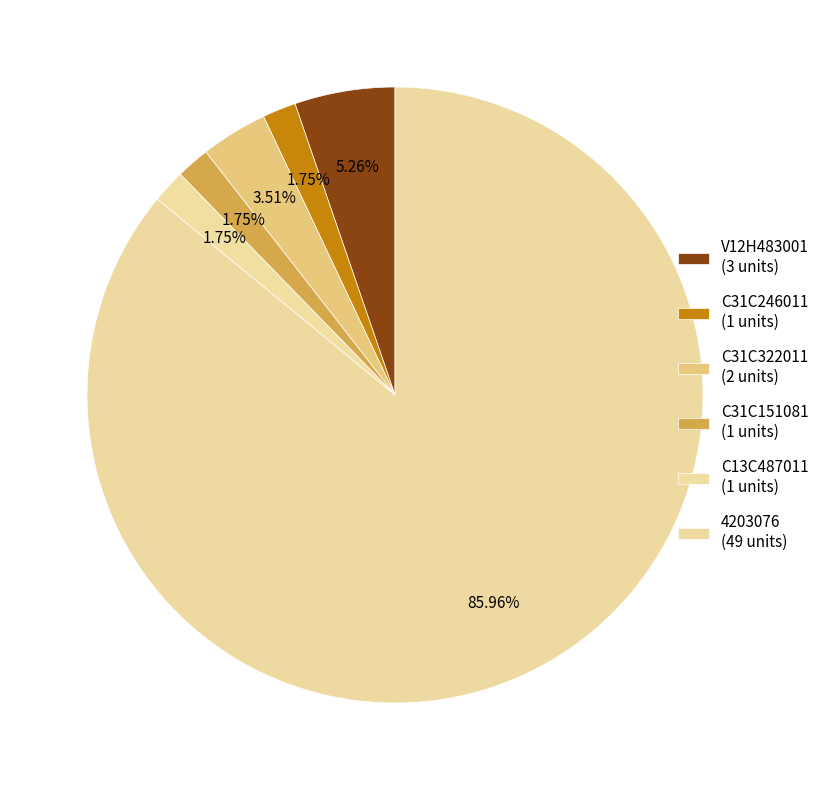

To the nearest percent, what is the difference between the C31C322011 and 4203076 slice percentages?

82%